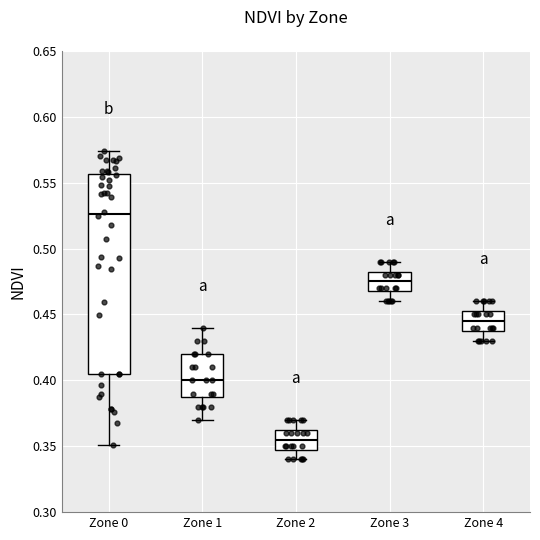

Reading left to right, read every box against the y-axis: the position of its median line, the range the box covers, and the ends of its whiskers. The values are not printed on the chart, so give them approximately, as read against the axis.

Zone 0: median 0.525, box 0.405 to 0.555, whiskers 0.350 to 0.575
Zone 1: median 0.400, box 0.390 to 0.420, whiskers 0.370 to 0.440
Zone 2: median 0.355, box 0.350 to 0.365, whiskers 0.340 to 0.370
Zone 3: median 0.475, box 0.470 to 0.485, whiskers 0.460 to 0.490
Zone 4: median 0.445, box 0.440 to 0.455, whiskers 0.430 to 0.460